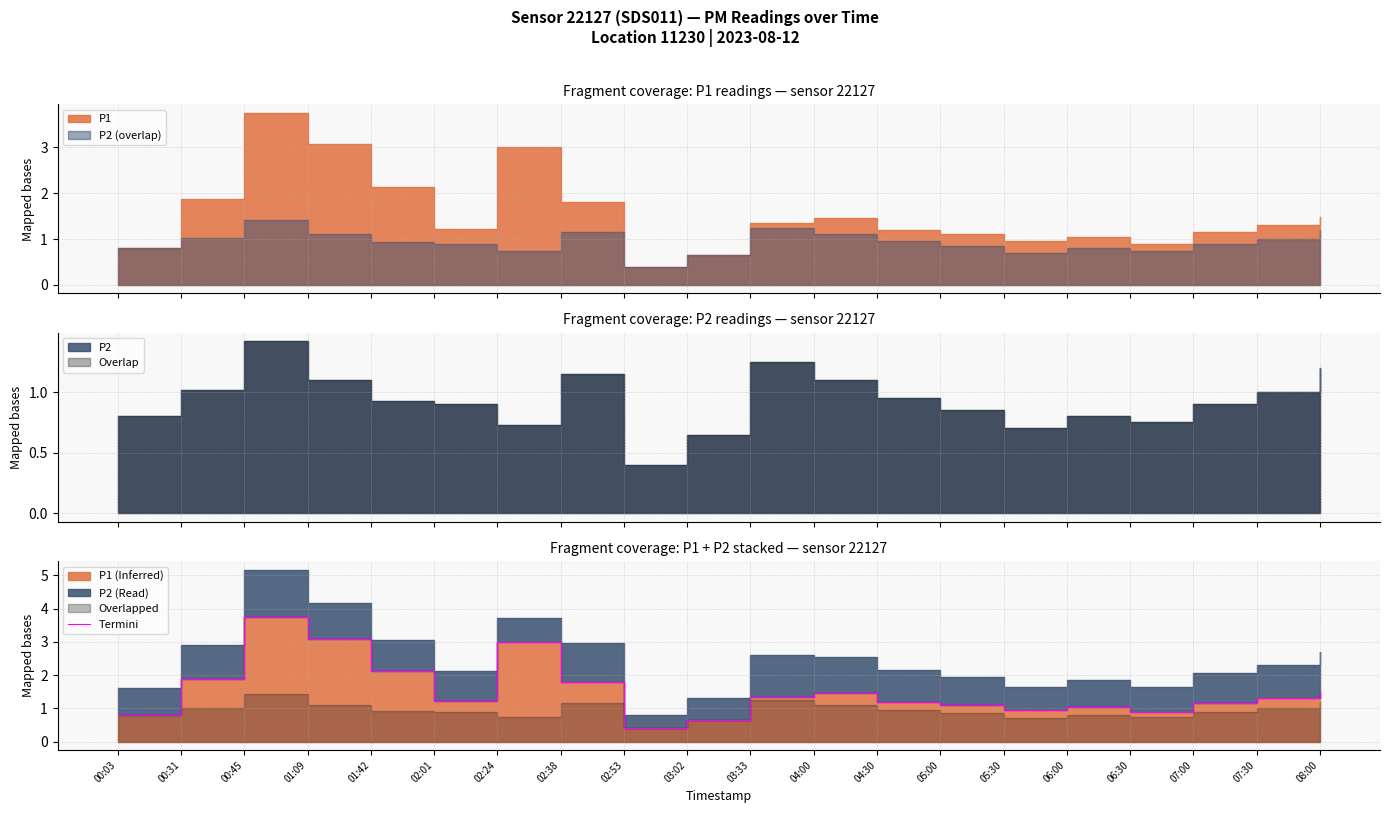

How many lines are shown in the chart?

1